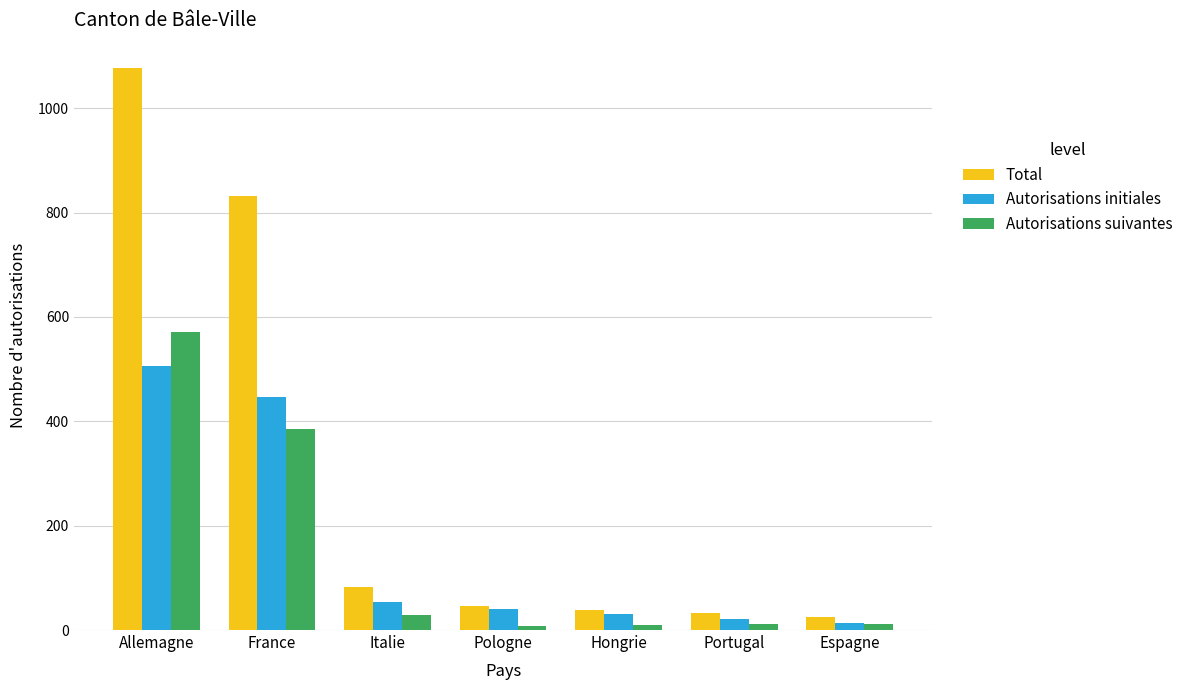

Which category has the highest value across all series?

Allemagne